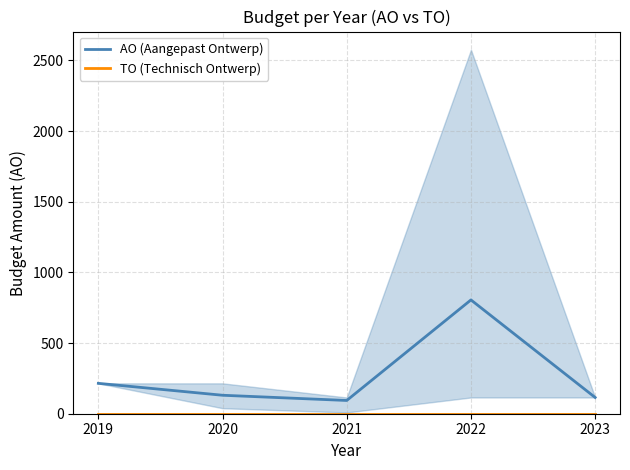

What is the average value of the AO (Aangepast Ontwerp) series?

272.0